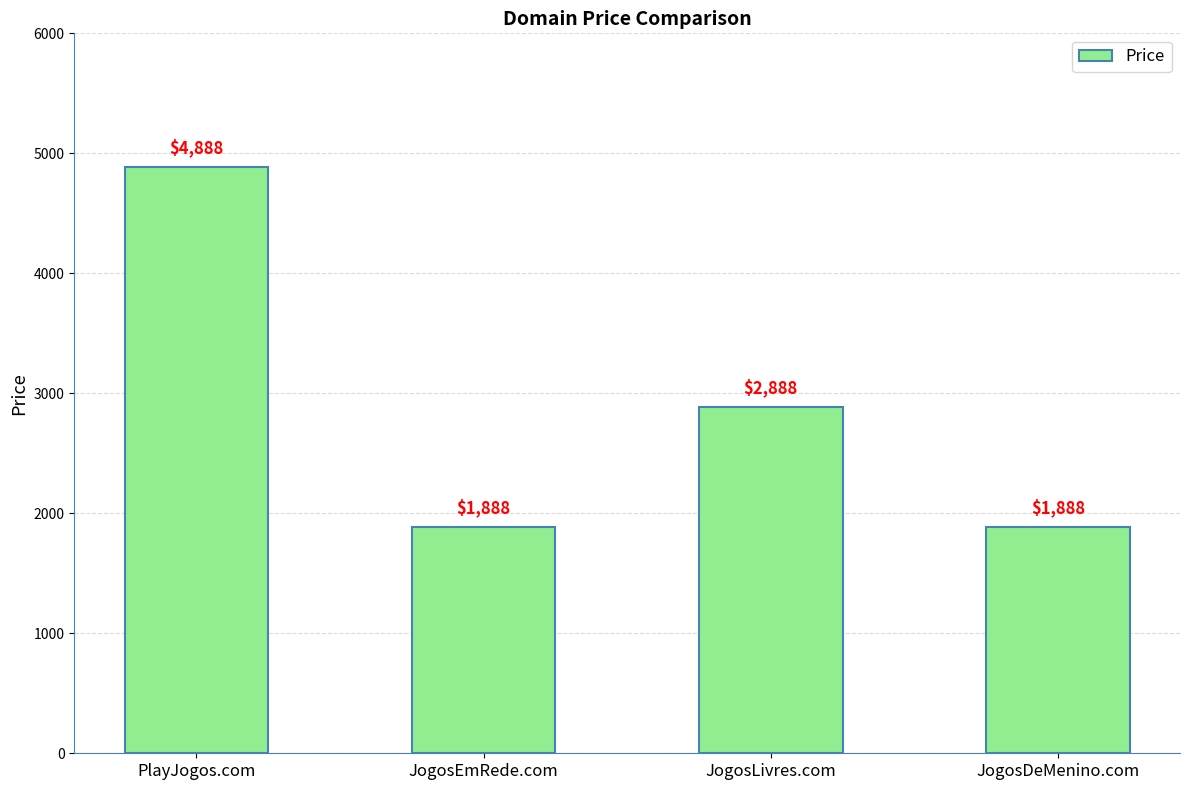

The chart shows a value of 681 at JogosDeMenino.com. True or false?

False